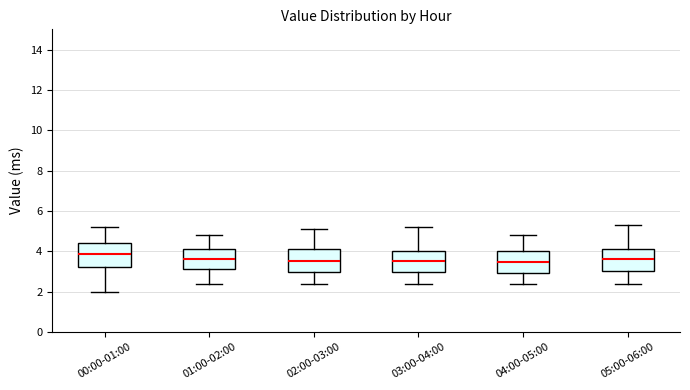

Reading left to right, transcribe this box plot: for each box, give where its median line is, the range the box spans, and where its two whiskers end, as read against the y-axis. The values are not printed on the chart, so give them approximately, as read against the axis.

00:00-01:00: median 3.8, box 3.2 to 4.4, whiskers 2.0 to 5.2
01:00-02:00: median 3.6, box 3.2 to 4.2, whiskers 2.4 to 4.8
02:00-03:00: median 3.6, box 3.0 to 4.2, whiskers 2.4 to 5.2
03:00-04:00: median 3.6, box 3.0 to 4.0, whiskers 2.4 to 5.2
04:00-05:00: median 3.4, box 3.0 to 4.0, whiskers 2.4 to 4.8
05:00-06:00: median 3.6, box 3.0 to 4.2, whiskers 2.4 to 5.4